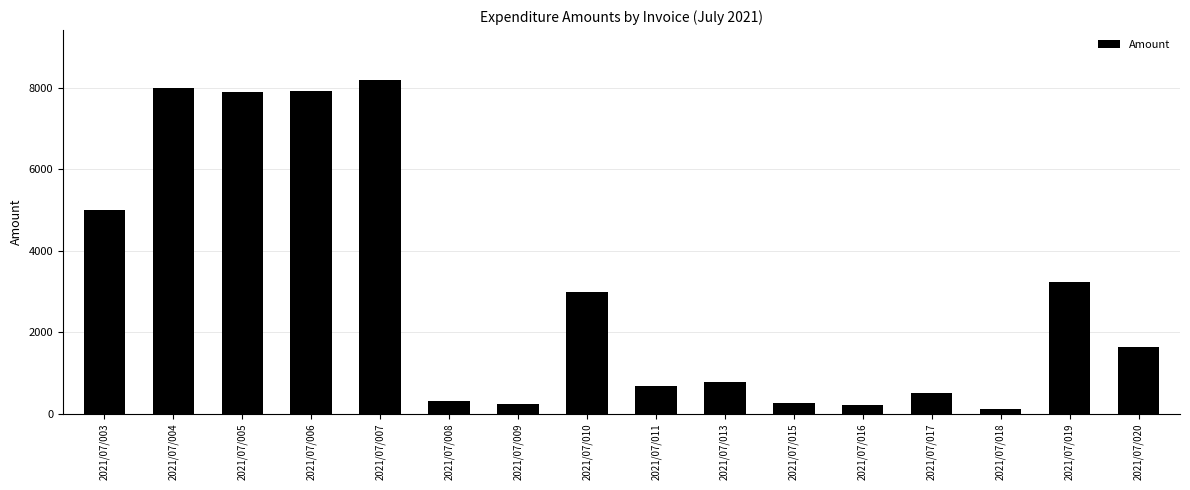

Where is the data nearest to the value 4155?

2021/07/003